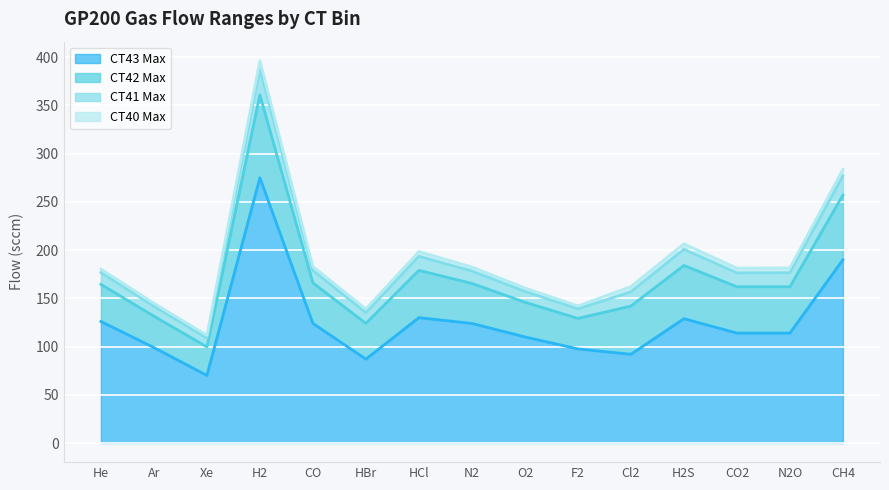

Which series has the largest range (max minus min)?

CT43 Max